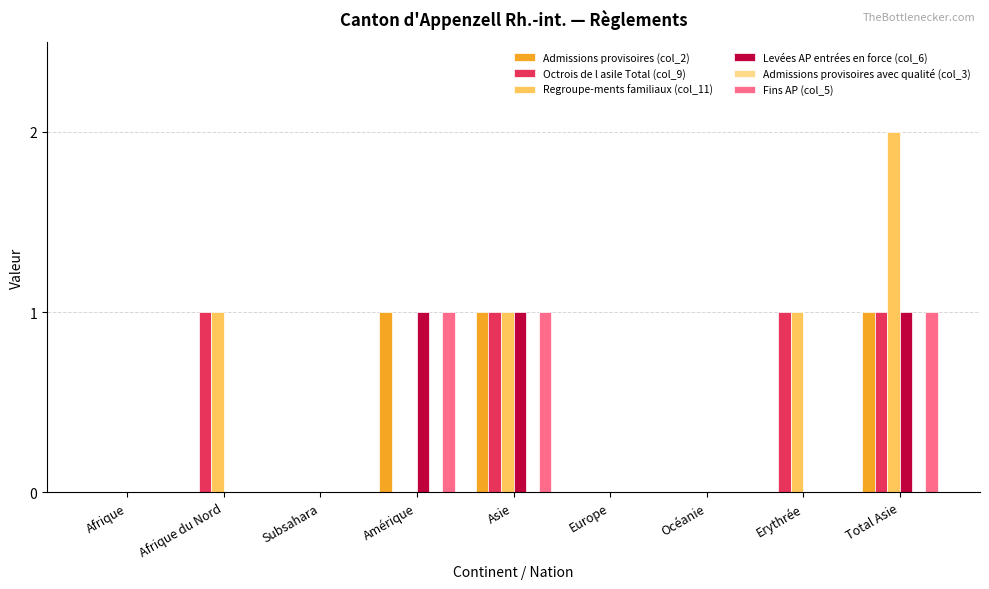

Which label corresponds to the largest value in the chart?

Total Asie